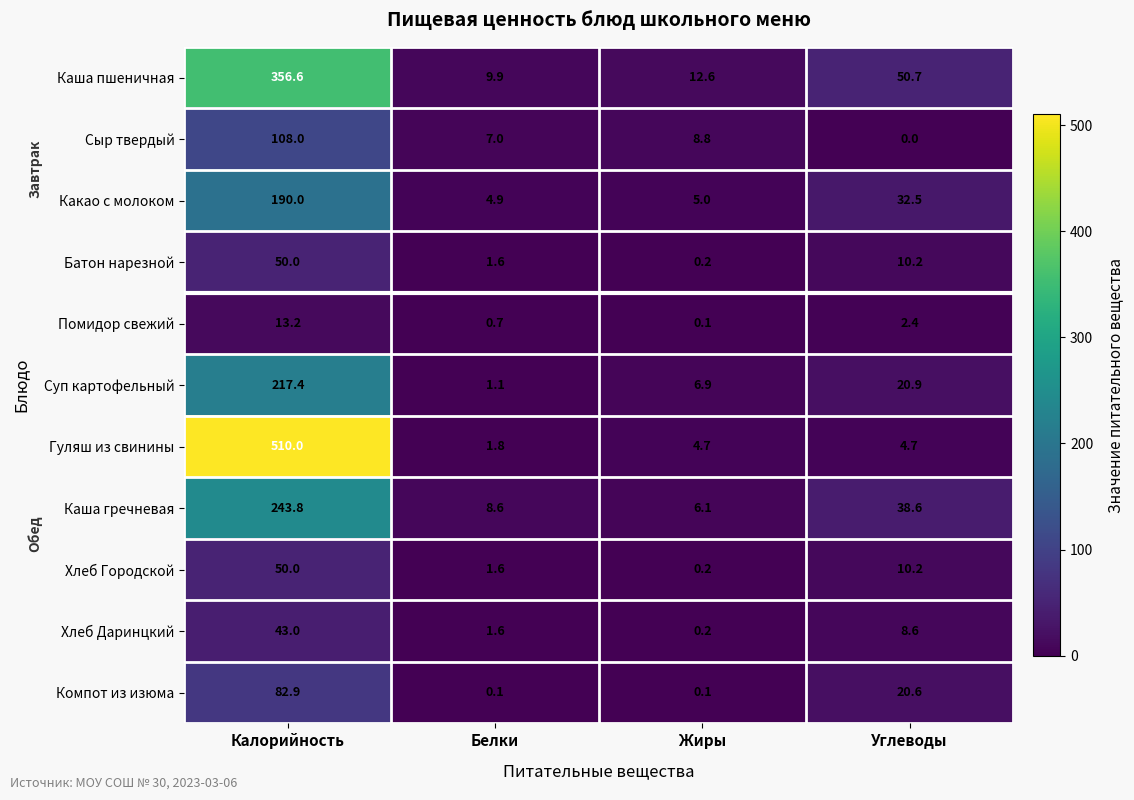

The value of Хлеб Даринцкий at Углеводы is 8.6. True or false?

True